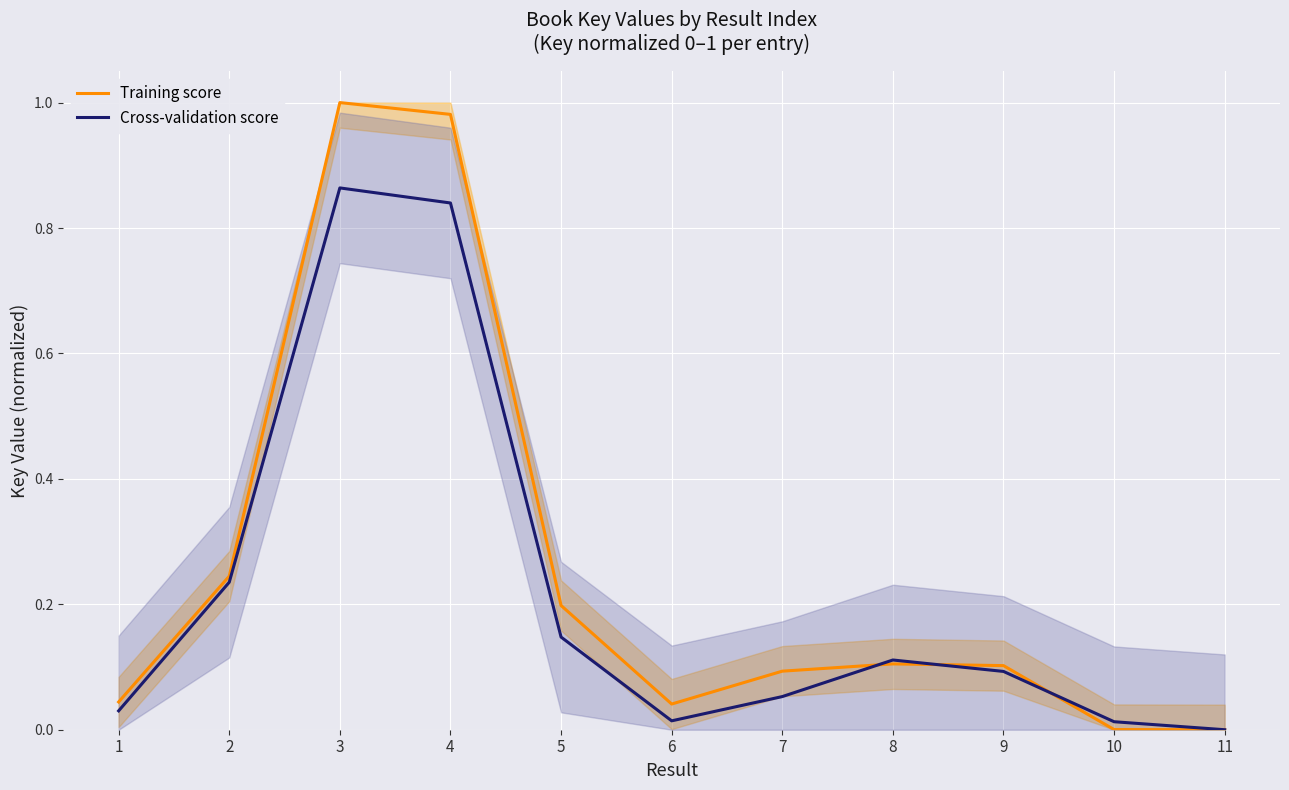

True or false: Training score and Cross-validation score cross at least once.

True